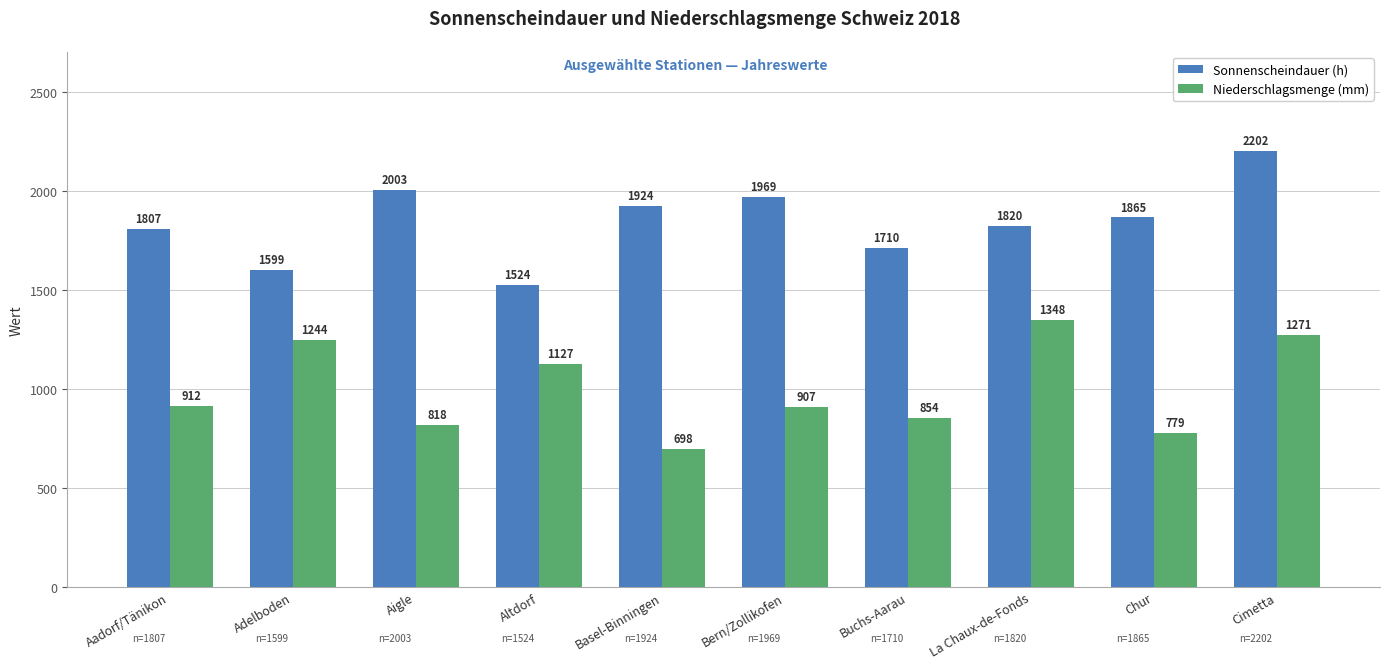

What is the difference between the Niederschlagsmenge (mm) values at Chur and La Chaux-de-Fonds?

569.1